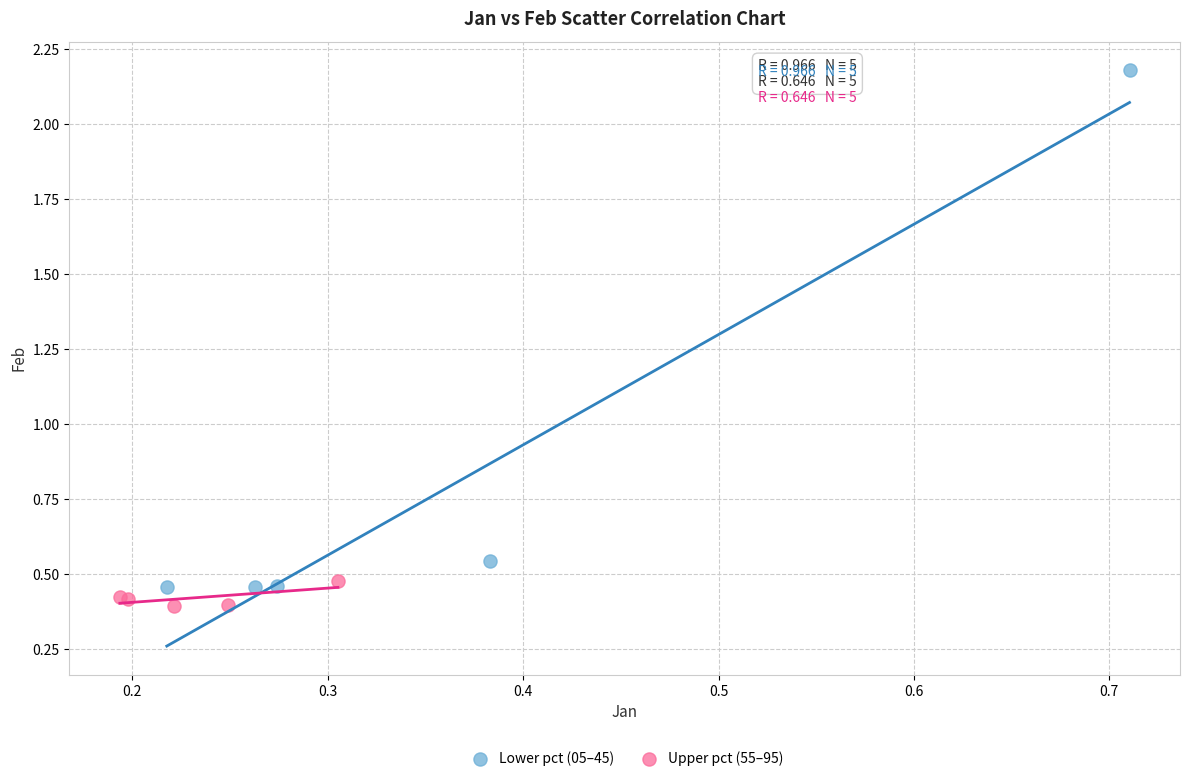

Which series reaches the minimum Y coordinate?

Upper pct (55–95)